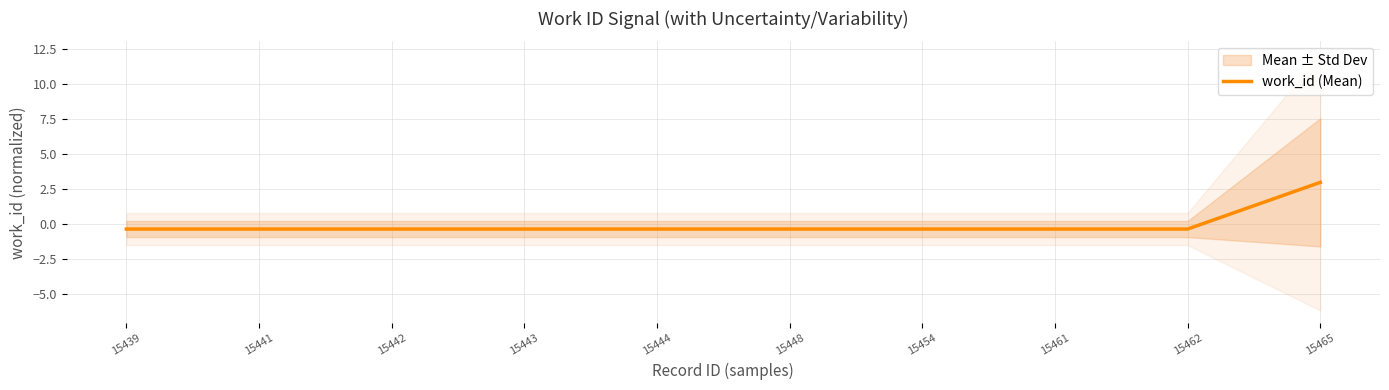

Reading left to right, extract all data points from this chart.

-0.3	-0.3	-0.3	-0.3	-0.3	-0.3	-0.3	-0.3	-0.3	3.0